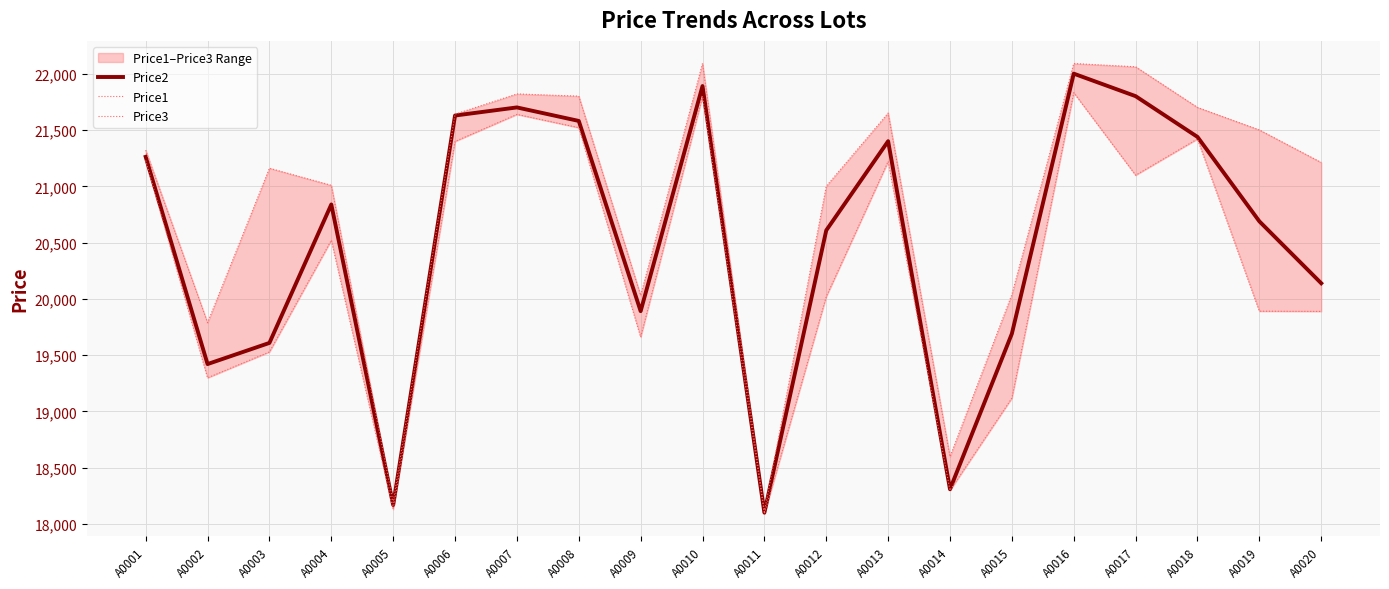

True or false: Price2 and Price3 intersect in this chart.

False